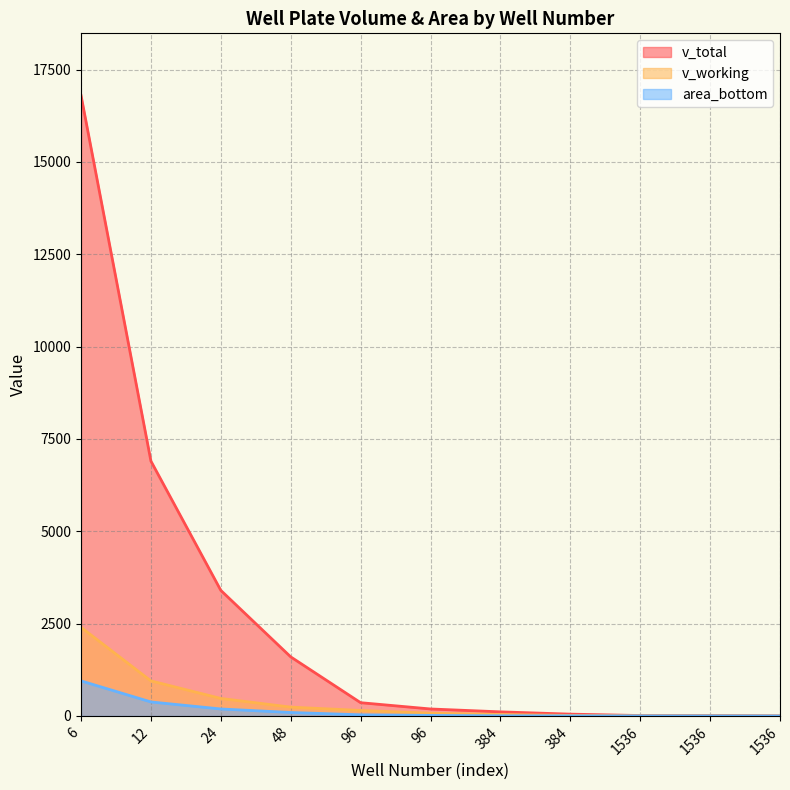

True or false: v_total has a value of 1732.1 at 24.

False